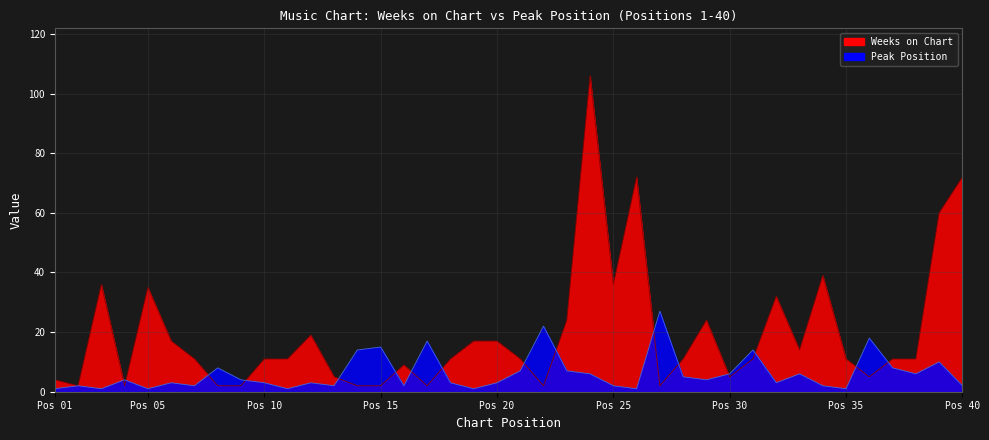

True or false: Peak Position has a value of 15 at Pos 15.

True